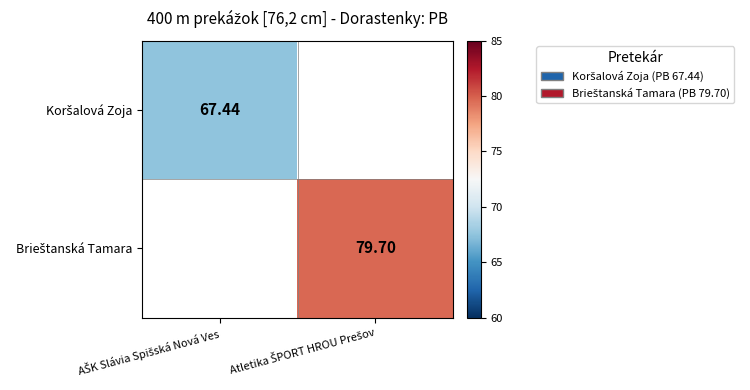

Read the Brieštanská Tamara value at Atletika ŠPORT HROU Prešov.

79.7